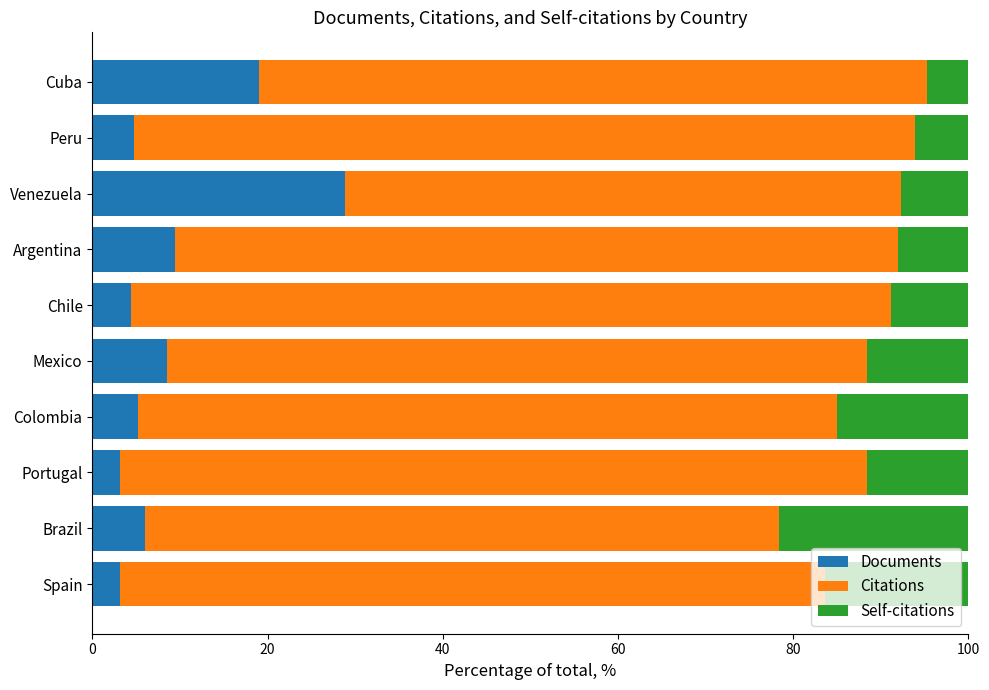

How many distinct data groups are displayed?

3